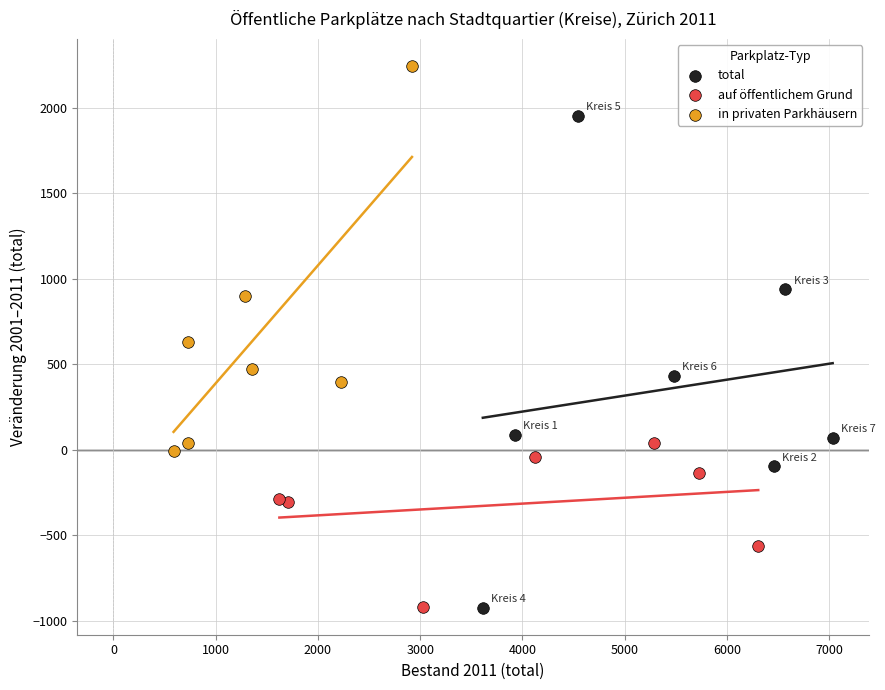

What are all the series names shown in the legend?

total, auf öffentlichem Grund, in privaten Parkhäusern